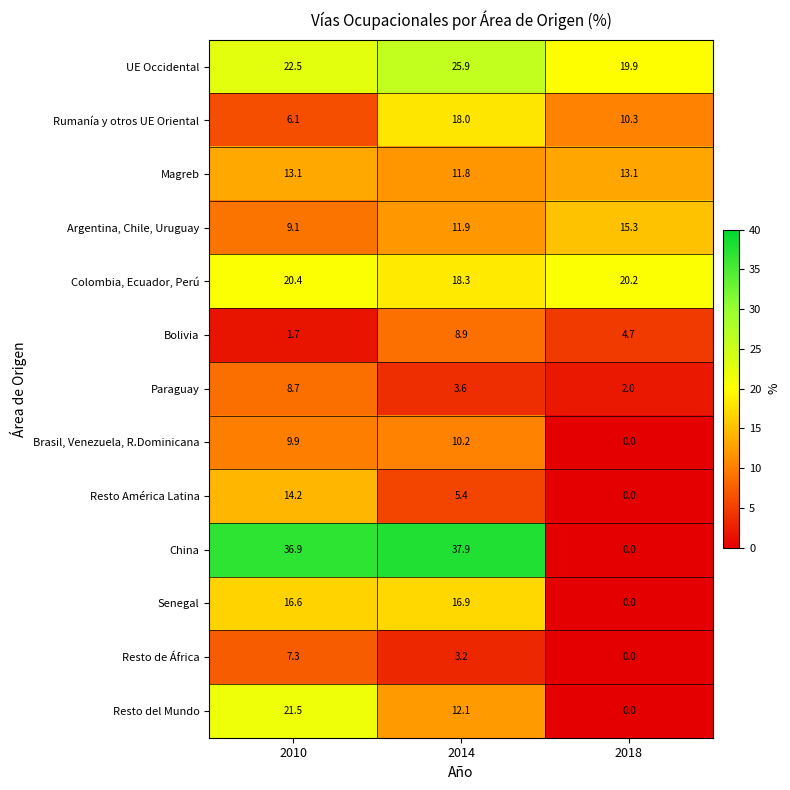

True or false: Brasil, Venezuela, R.Dominicana has a value of 9.9 at 2010.

True